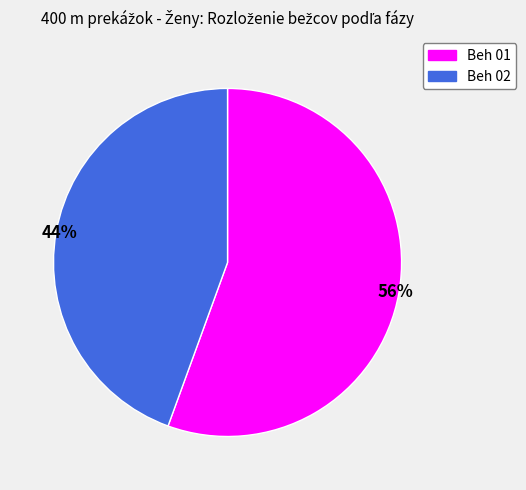

How many slices are in this pie chart?

2